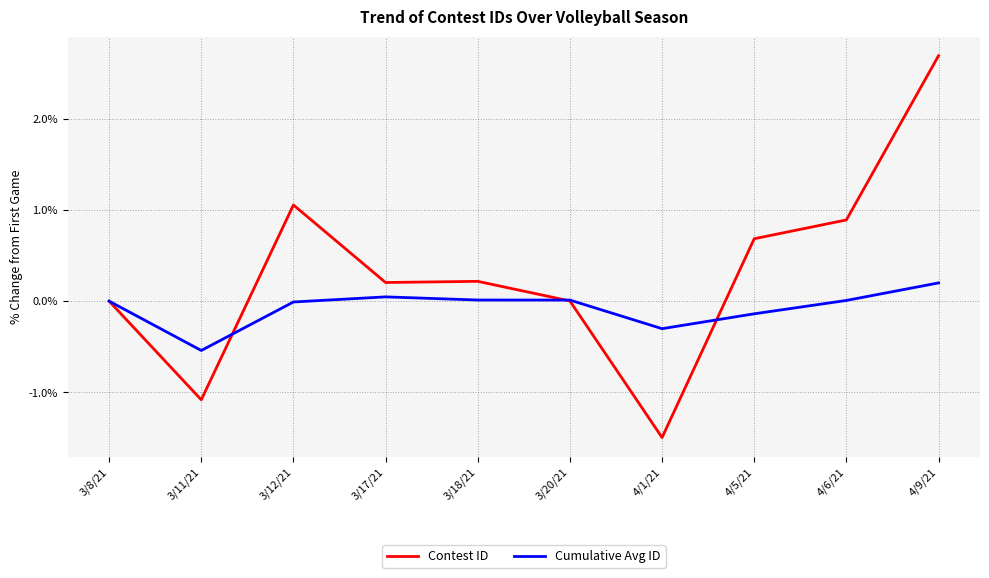

What is the approximate value of Contest ID at 4/5/21?

0.7